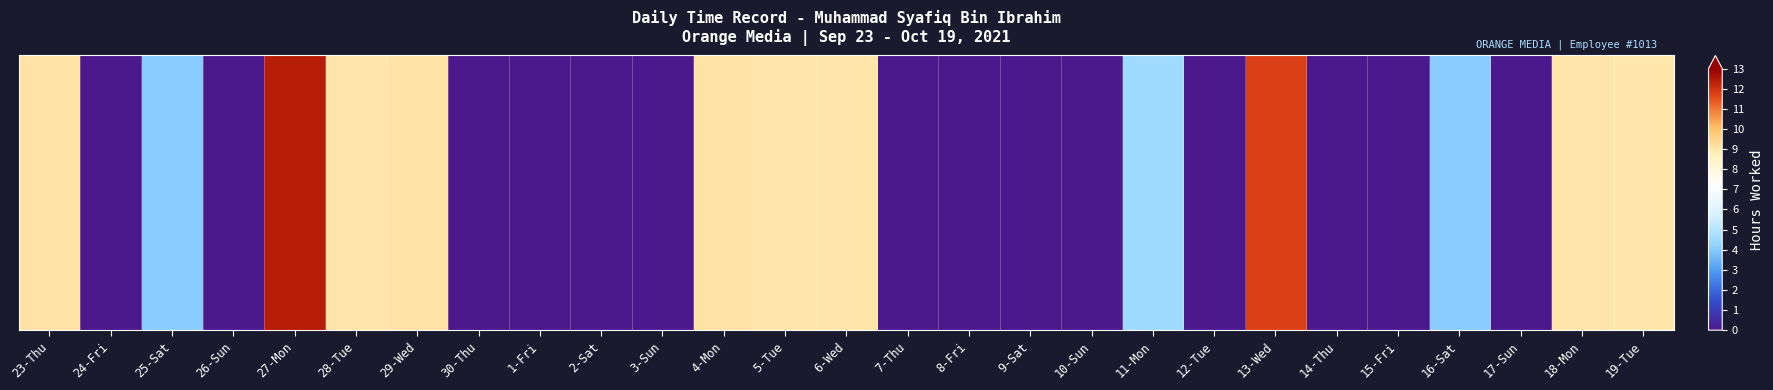

Rank the categories by value from highest to lowest.

27-Mon, 13-Wed, 23-Thu, 4-Mon, 29-Wed, 18-Mon, 28-Tue, 5-Tue, 6-Wed, 19-Tue, 11-Mon, 25-Sat, 16-Sat, 24-Fri, 26-Sun, 30-Thu, 1-Fri, 2-Sat, 3-Sun, 7-Thu, 8-Fri, 9-Sat, 10-Sun, 12-Tue, 14-Thu, 15-Fri, 17-Sun